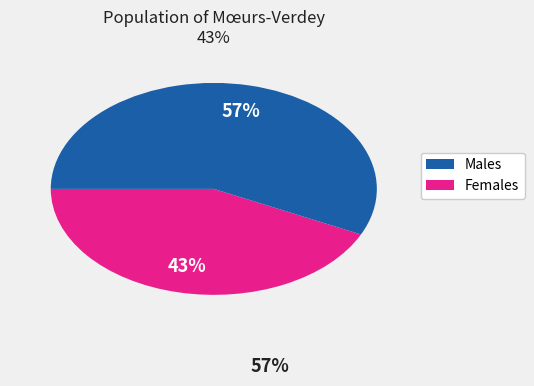

The Females slice represents 57% of the pie. True or false?

True